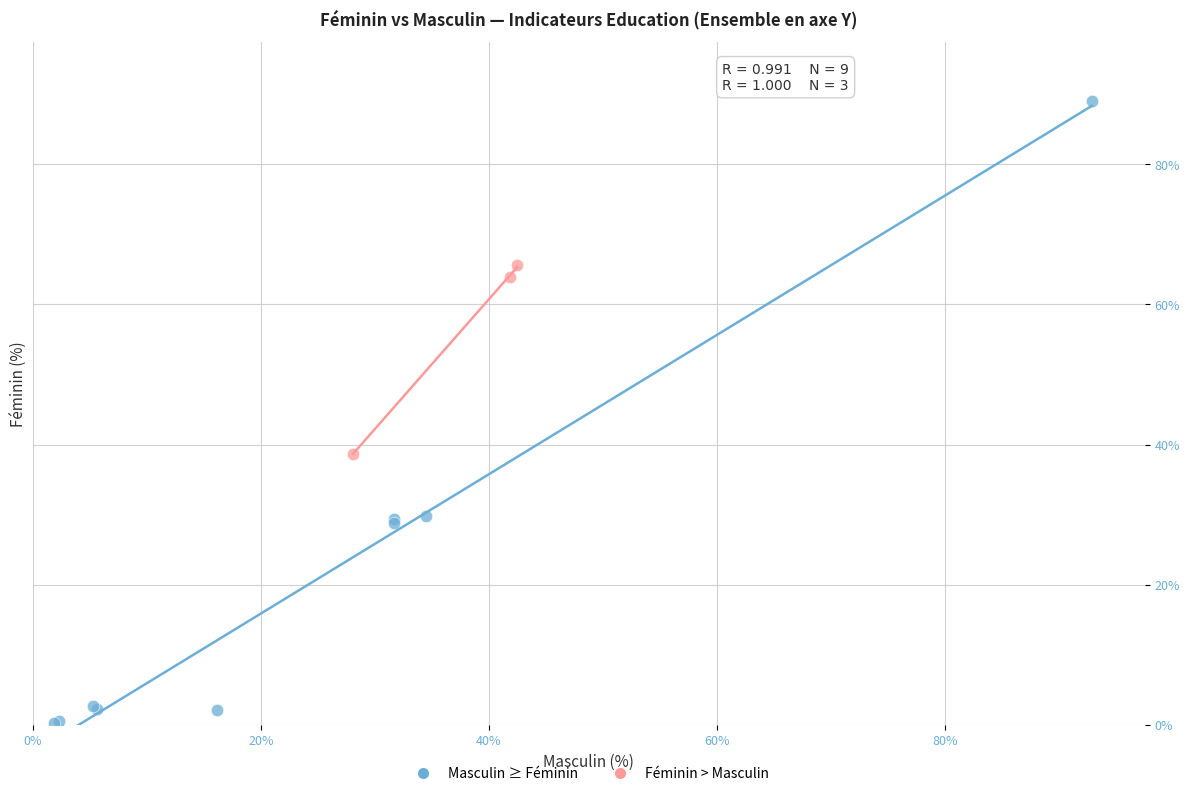

Which series reaches the maximum Y coordinate?

Masculin ≥ Féminin